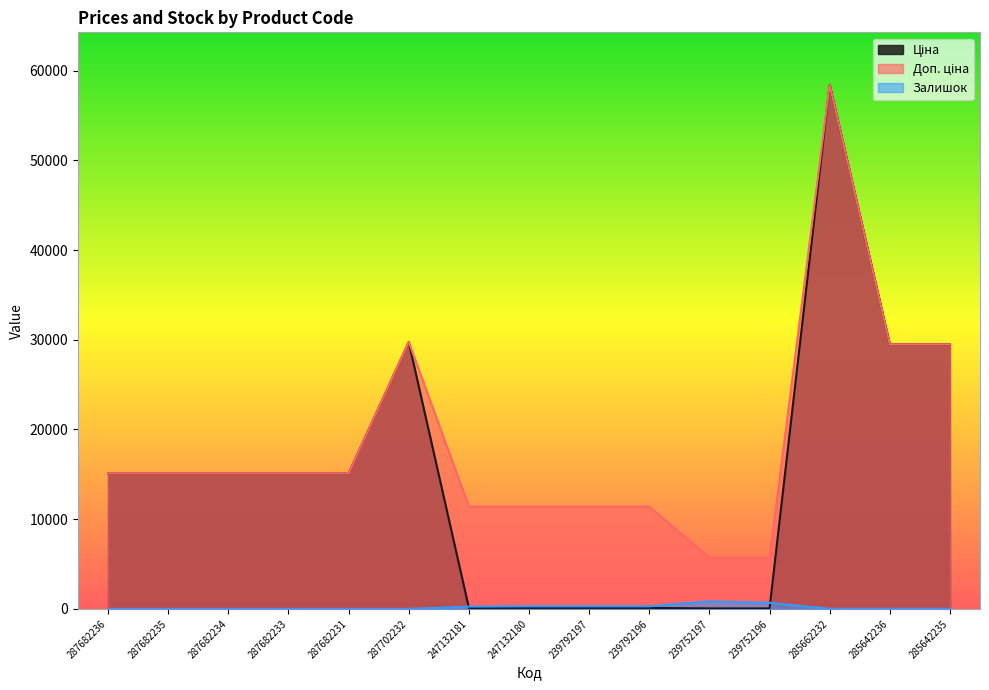

True or false: Доп. ціна and Ціна cross at least once.

False